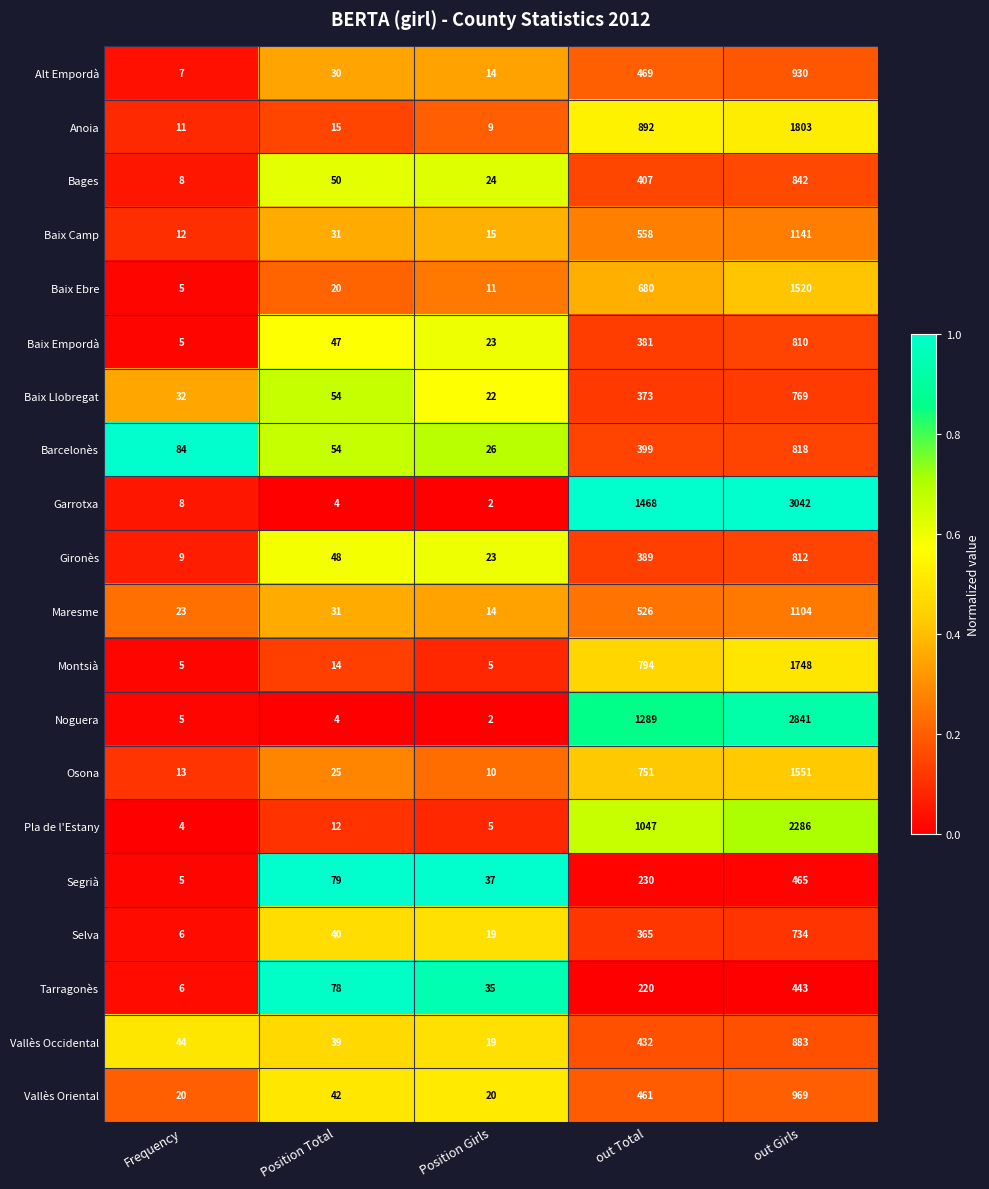

At out Total, list the series in order from smallest to largest.

Tarragonès, Segrià, Selva, Baix Llobregat, Baix Empordà, Gironès, Barcelonès, Bages, Vallès Occidental, Vallès Oriental, Alt Empordà, Maresme, Baix Camp, Baix Ebre, Osona, Montsià, Anoia, Pla de l'Estany, Noguera, Garrotxa